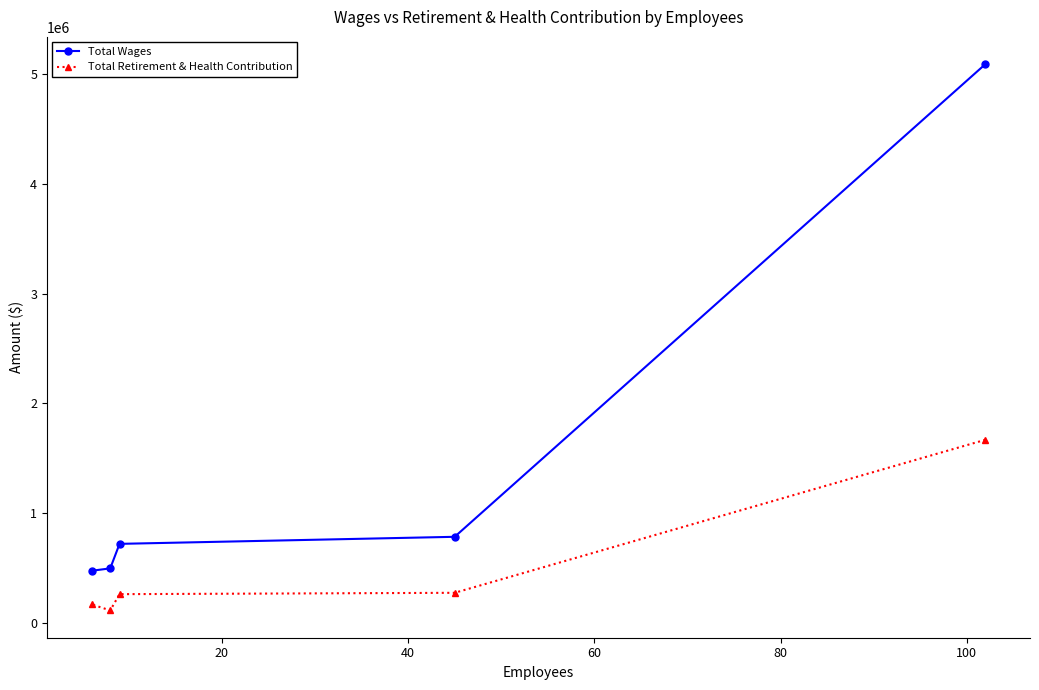

Which series has the largest range (max minus min)?

Total Wages